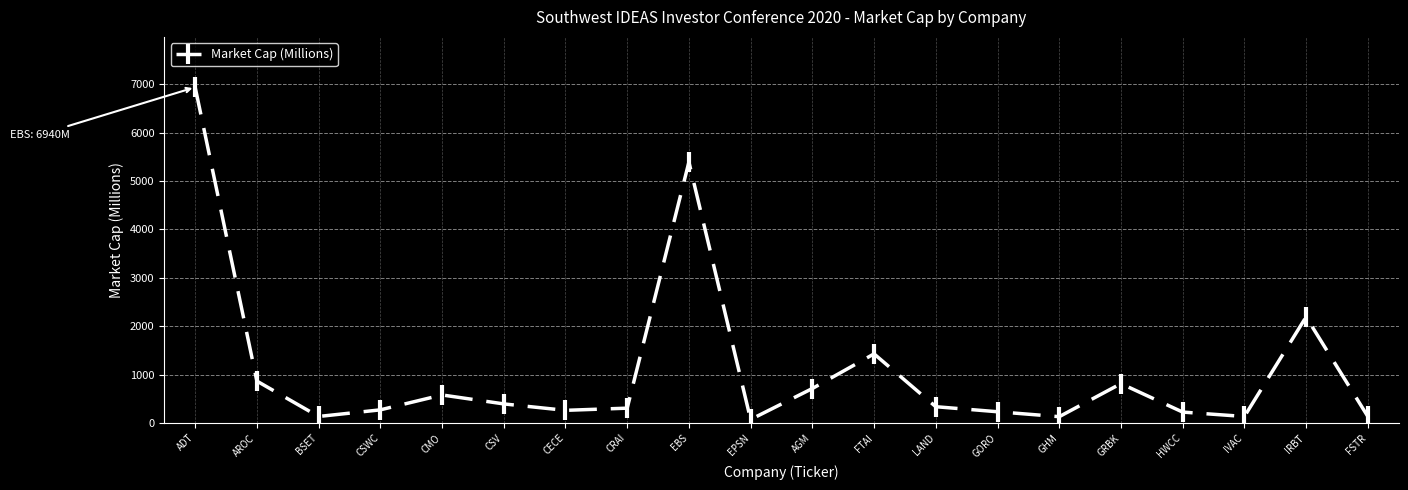

At which label is the value closest to 3506?

IRBT